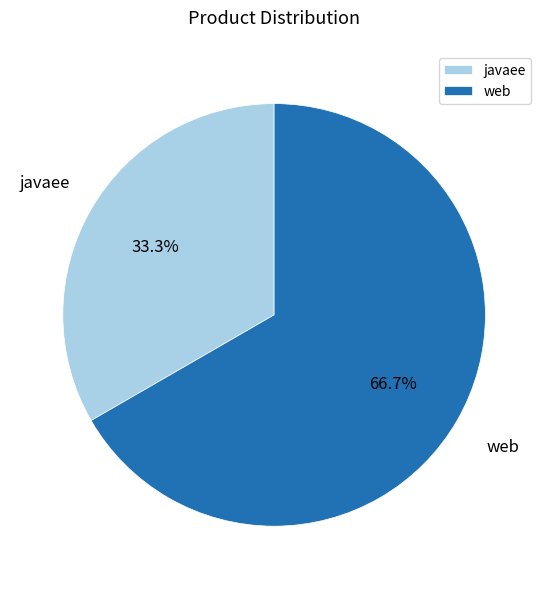

How many segments does this pie chart have?

2